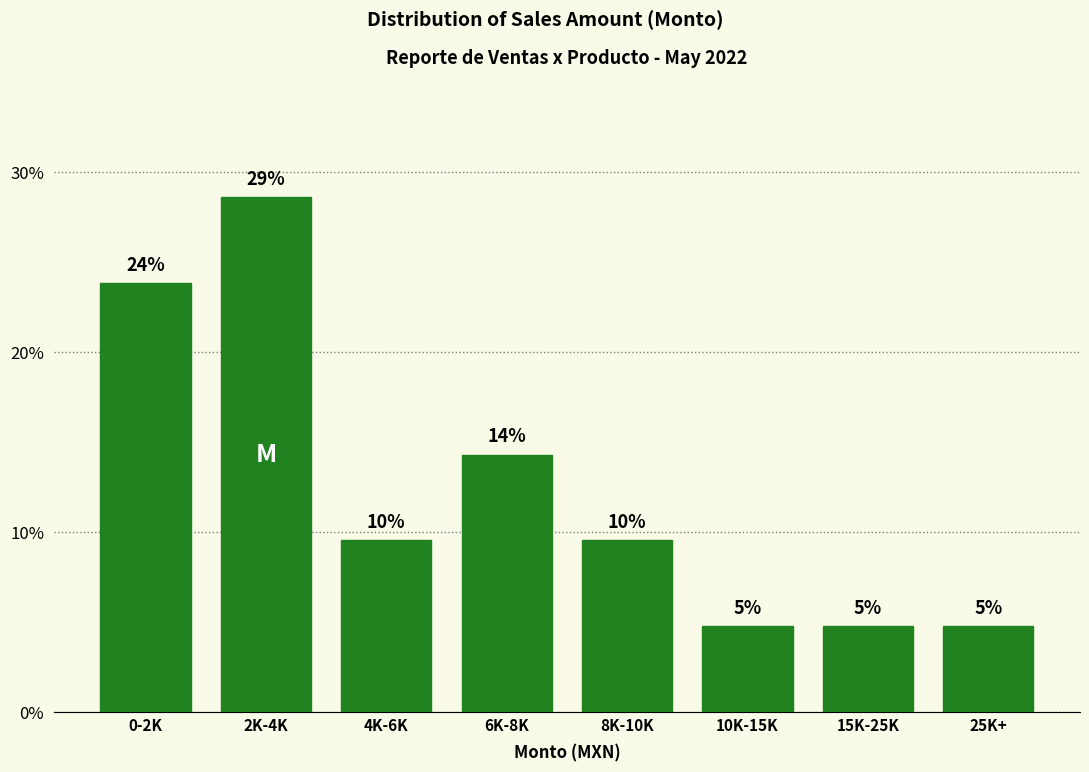

How many bars are there in total?

8